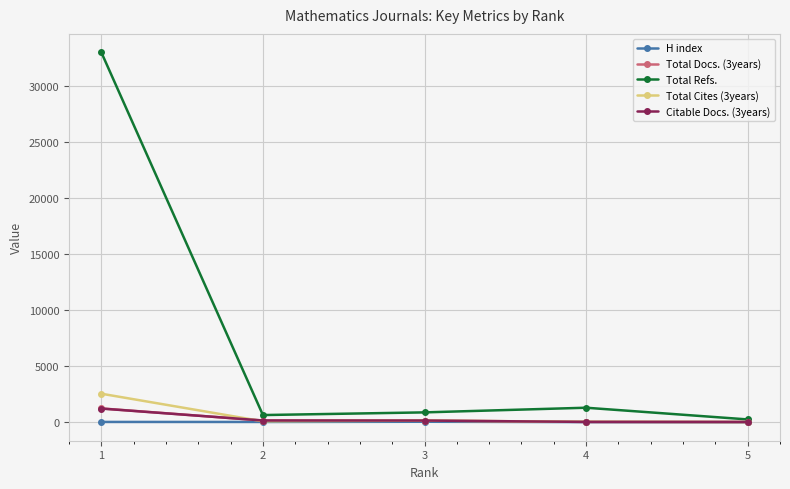

What is the sum of all Citable Docs. (3years) values?

1610